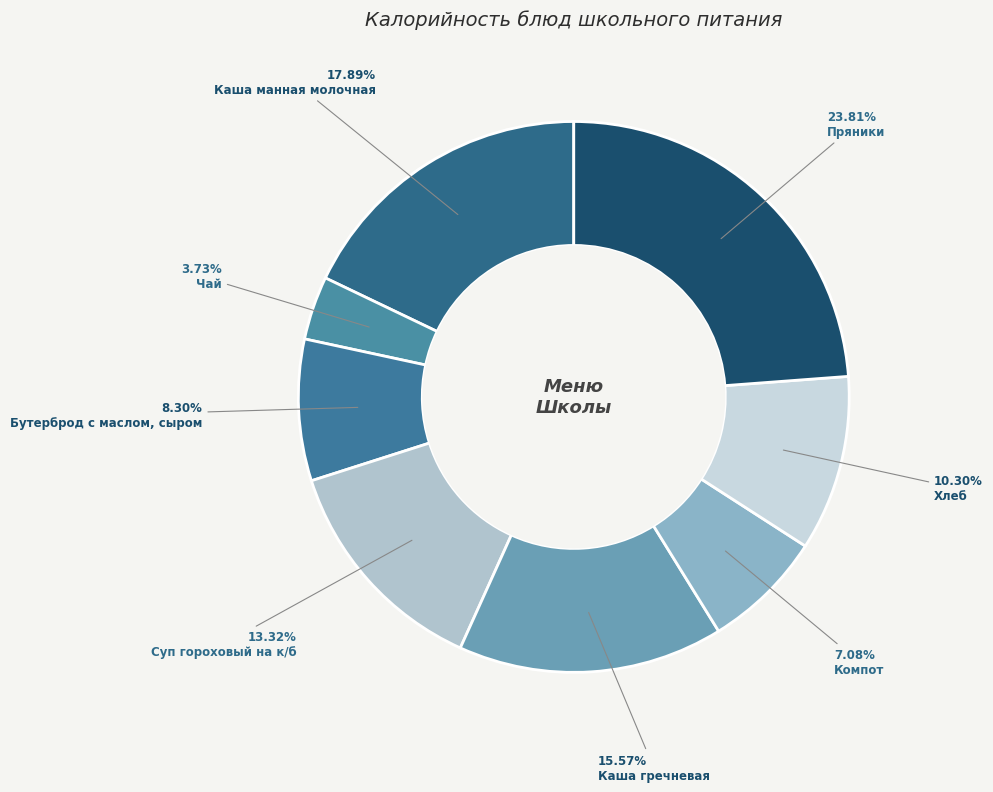

Count the number of slices in the pie.

8